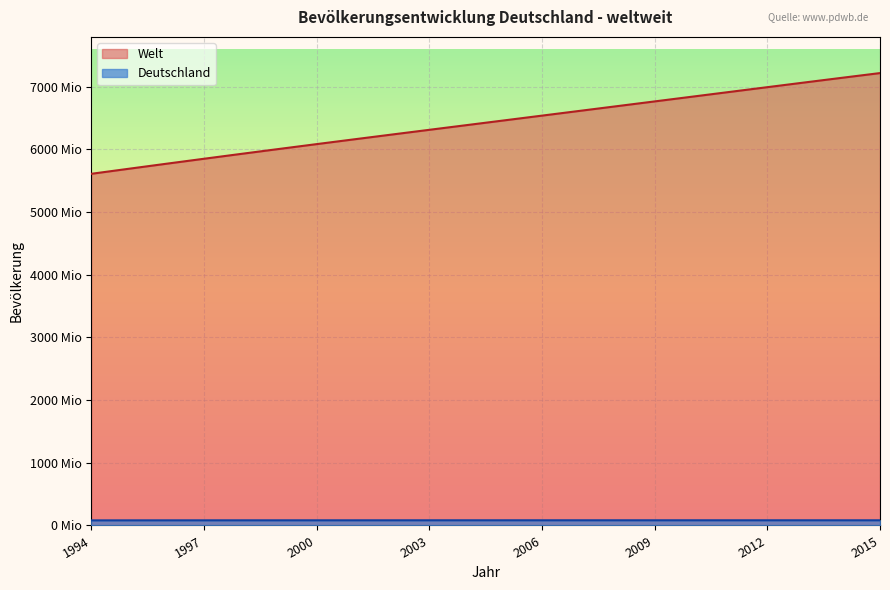

How many lines are shown in the chart?

2